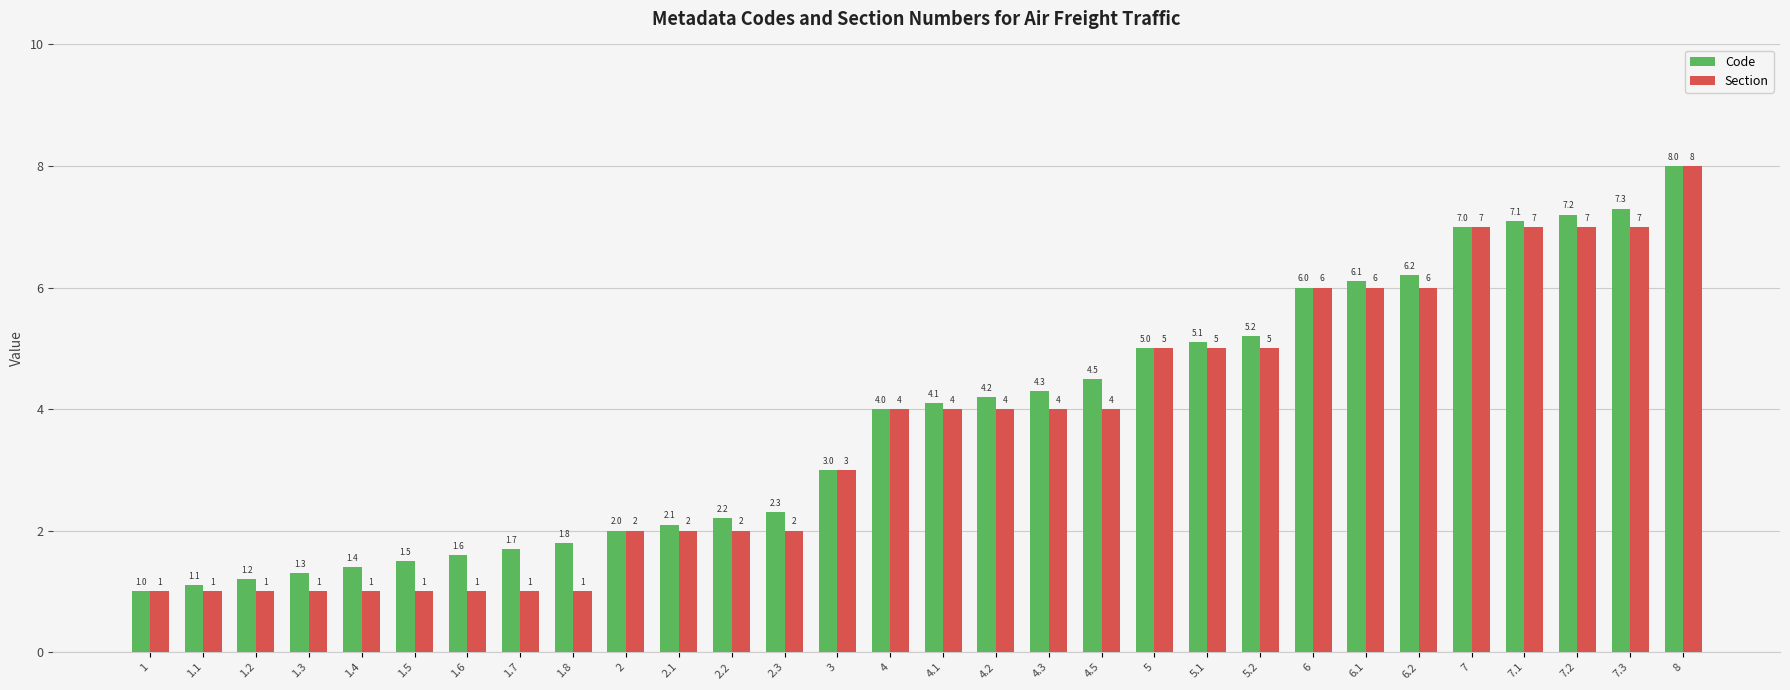

Rank the series by their average value, from highest to lowest.

Code, Section